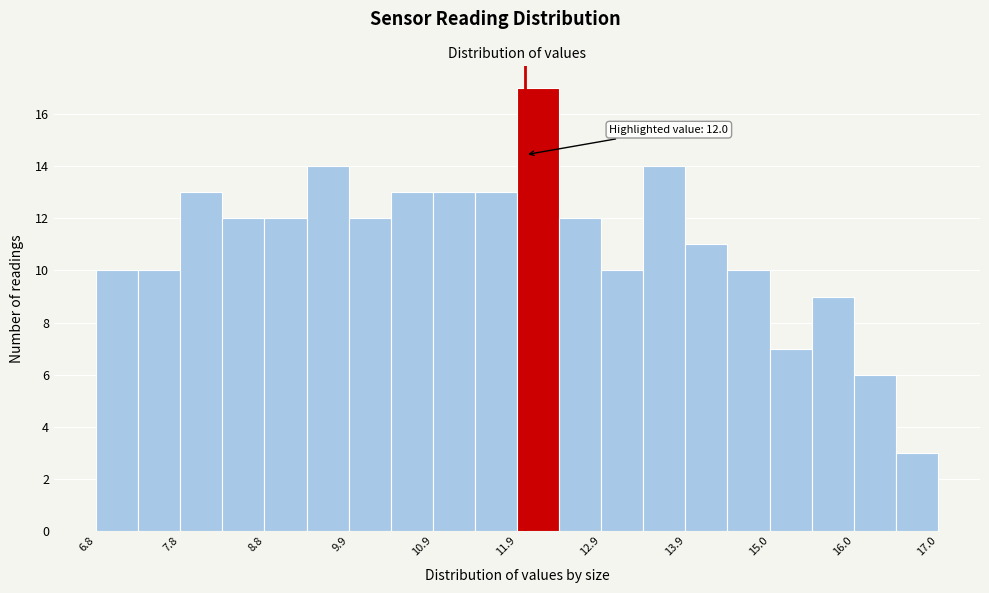

Around what value on the x-axis is the tallest bar? Give the approximate position of its centre, as read against the axis.

12.2